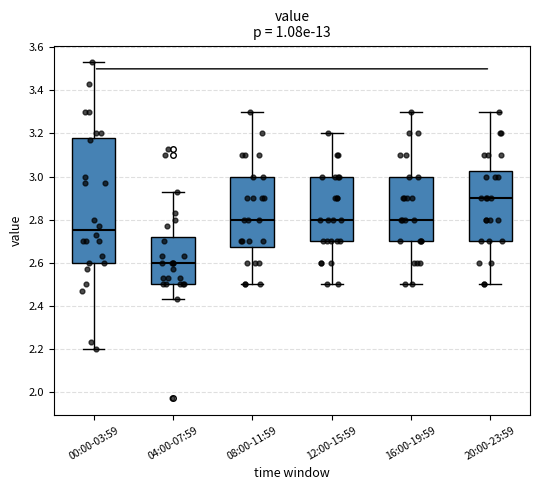

Where does the lower whisker of the box for 08:00-11:59 end on the y-axis? The values are not printed on the chart, so give them approximately, as read against the axis.

2.50